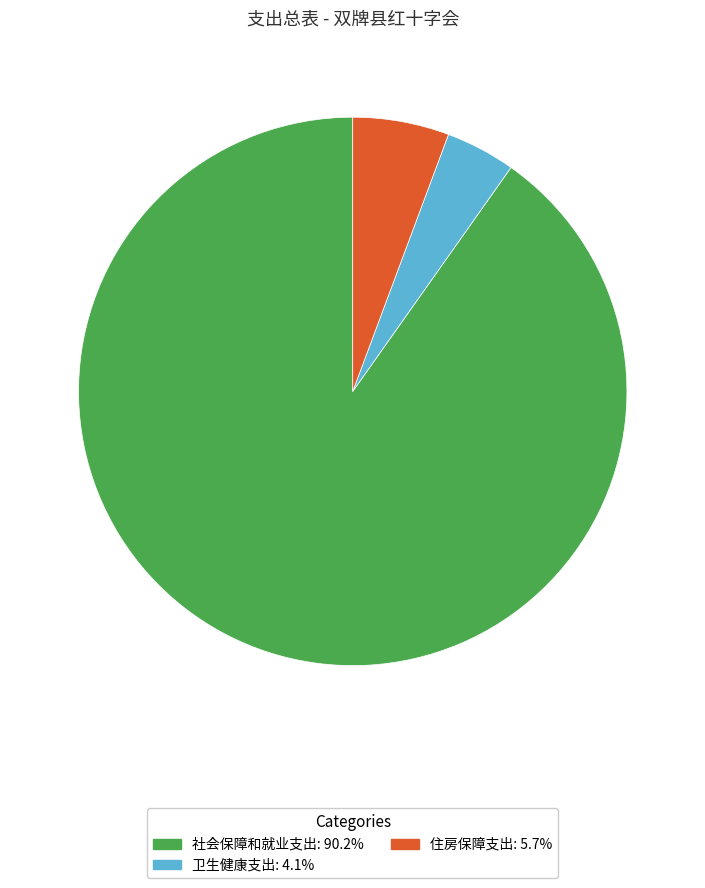

What is the ratio of the value at 社会保障和就业支出 to the value at 卫生健康支出?

21.9